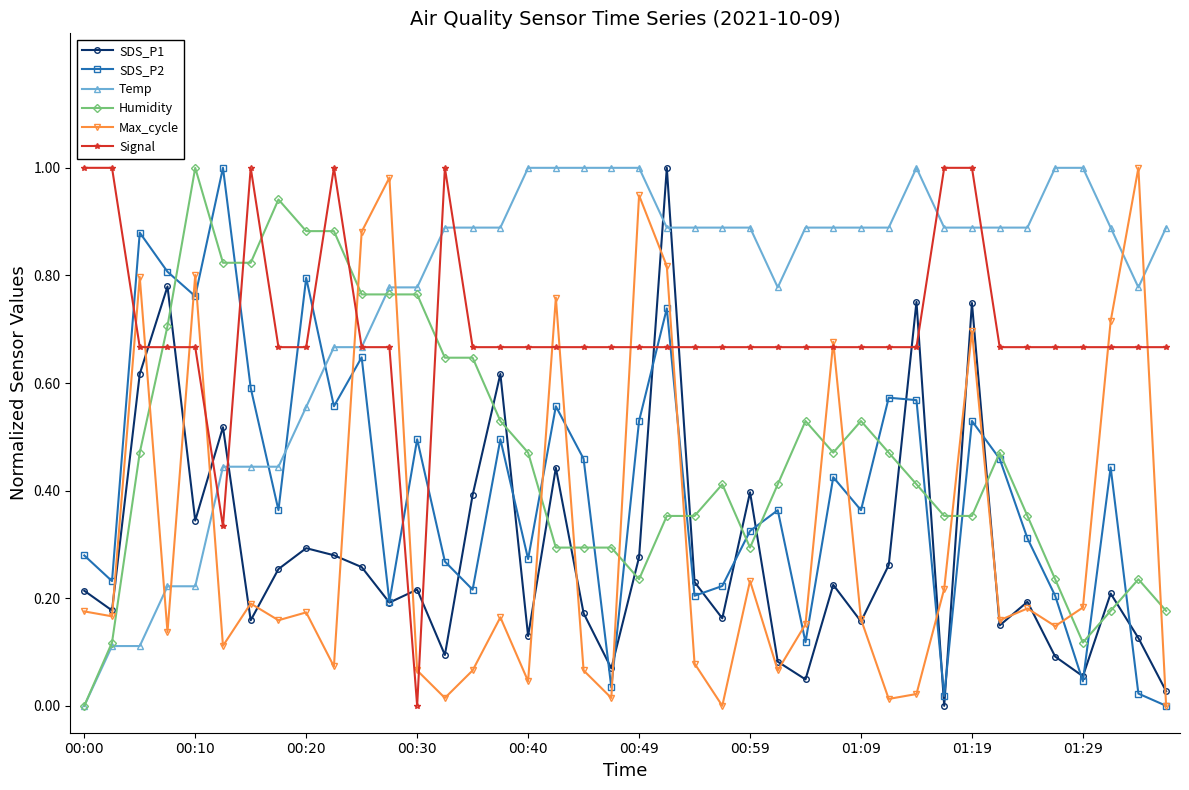

True or false: Temp has more than 0 interior local peaks.

True